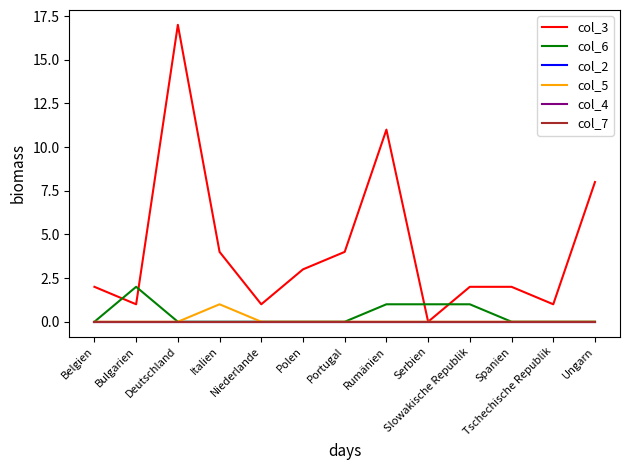

True or false: col_3 has more than 1 interior local peaks.

True